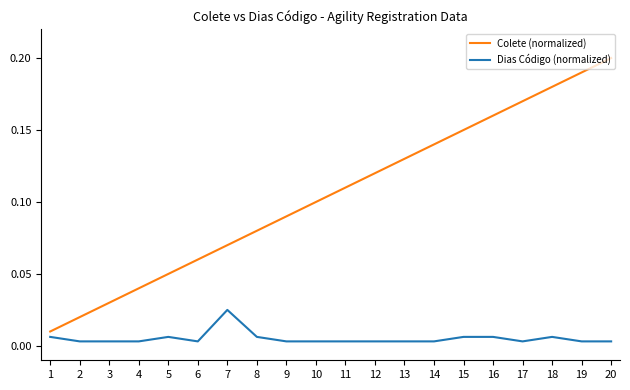

True or false: Dias Código (normalized) and Colete (normalized) cross at least once.

False